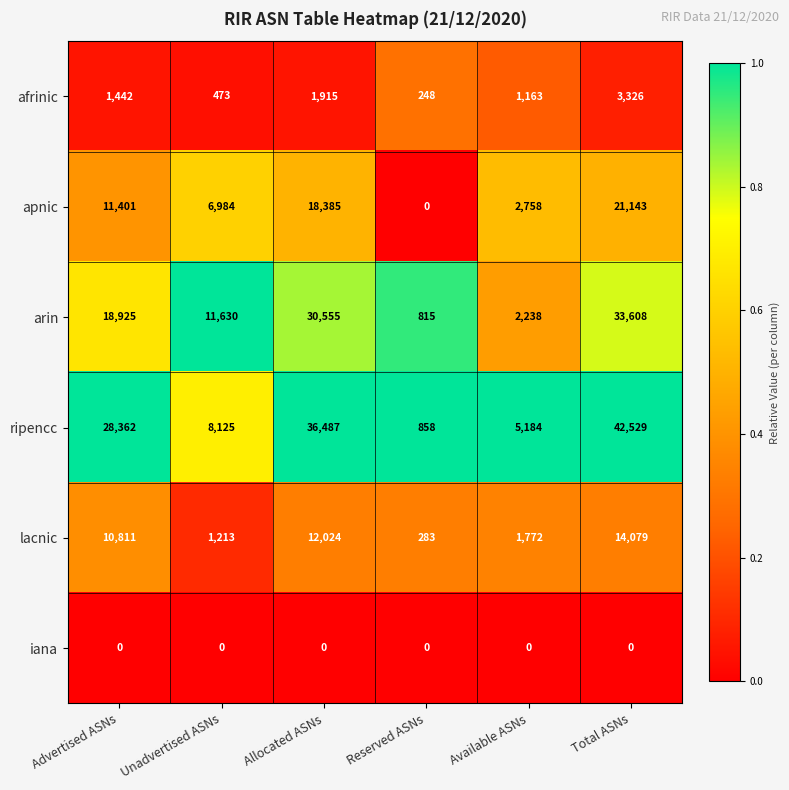

Which label corresponds to the largest value in the chart?

Total ASNs